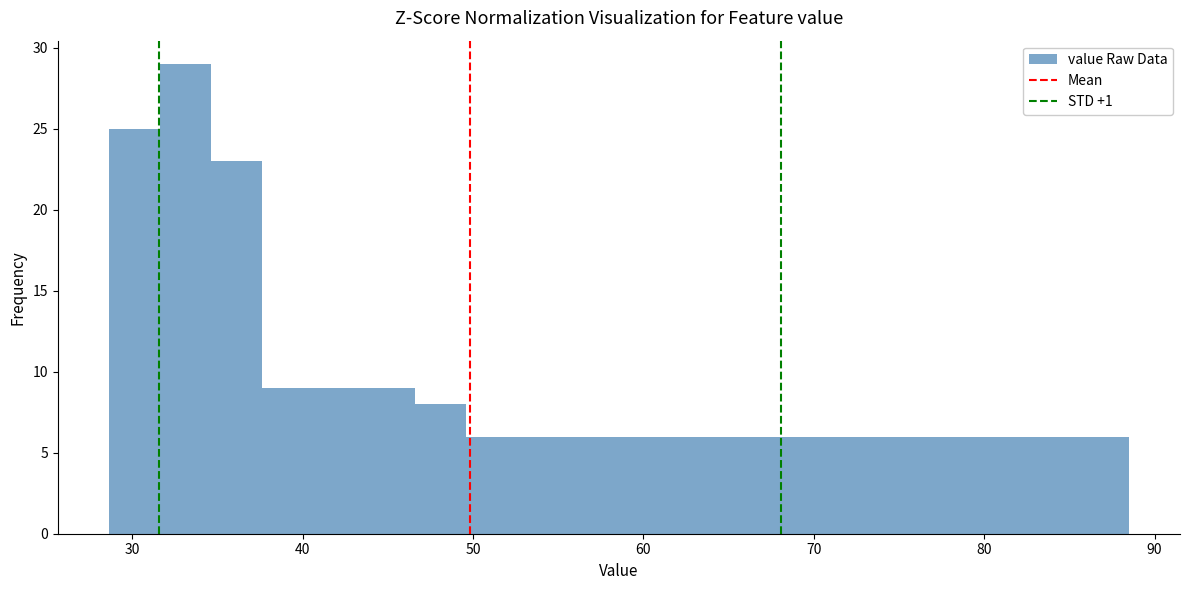

Around what value on the x-axis is the tallest bar? Give the approximate position of its centre, as read against the axis.

33